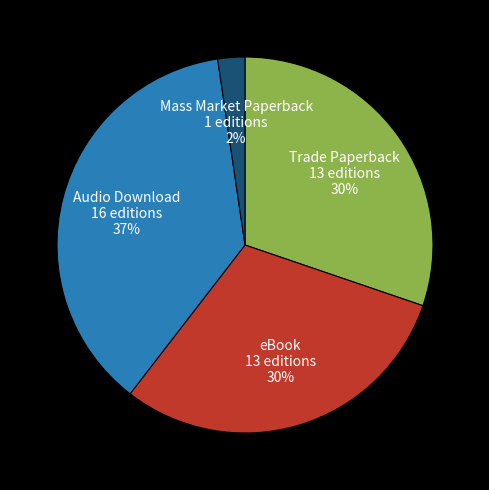

To the nearest percent, what percentage of the pie is Audio Download?

37%